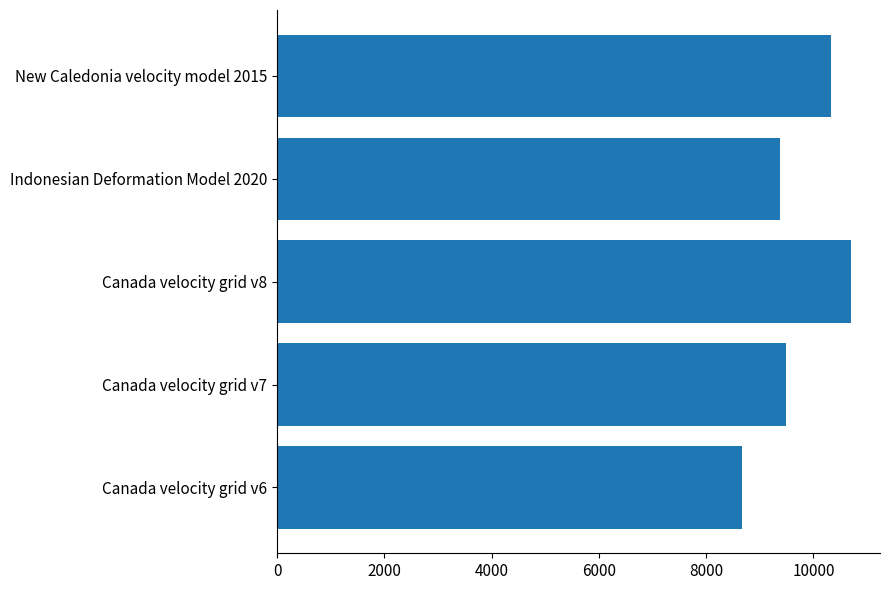

Count the number of data series in this chart.

1